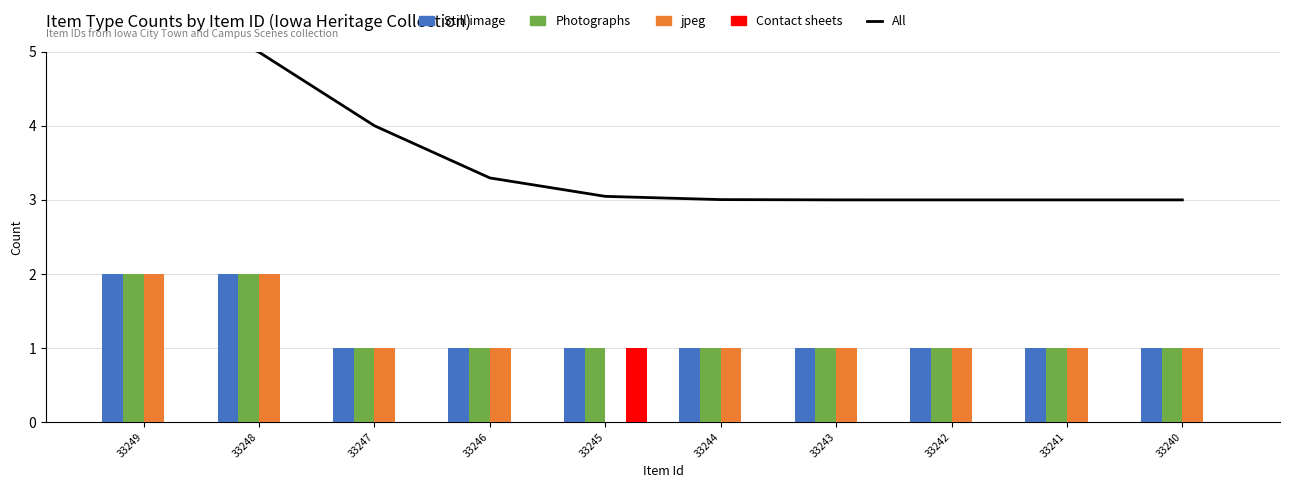

Count the number of data series in this chart.

5